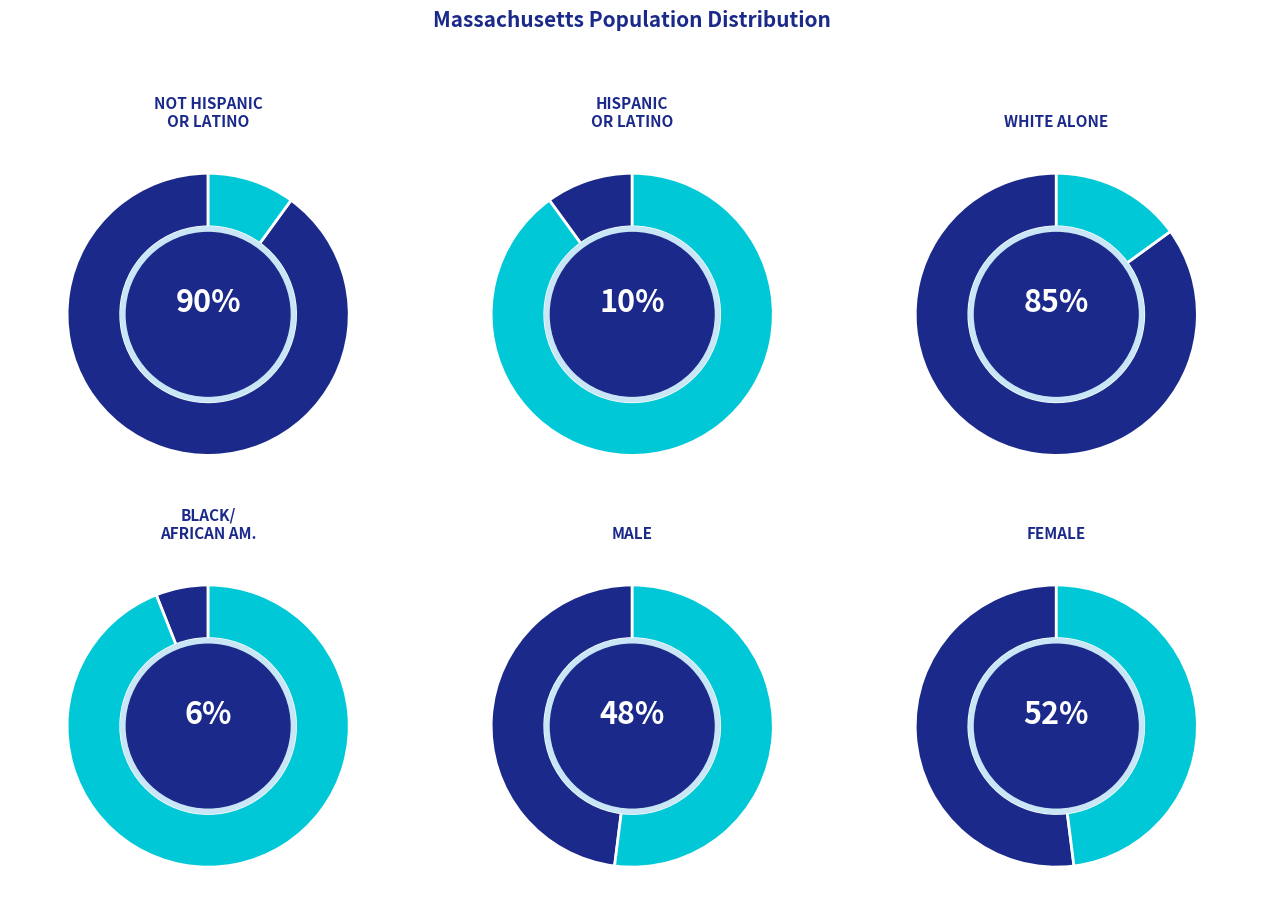

What is the ratio of the value at White alone to the value at Hispanic or Latino?

8.4